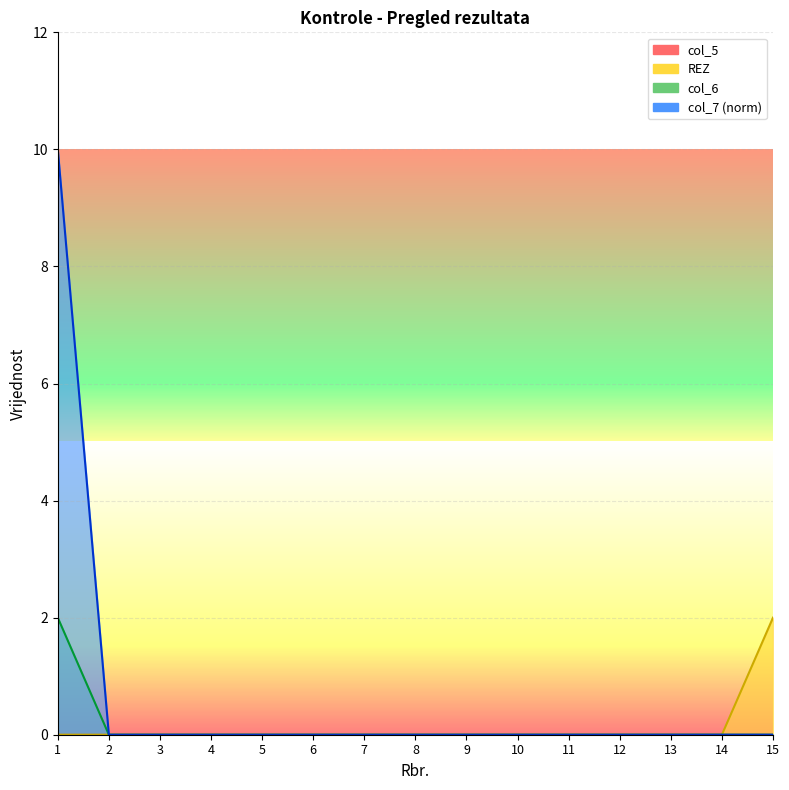

True or false: col_6 has more than 2 interior local peaks.

False